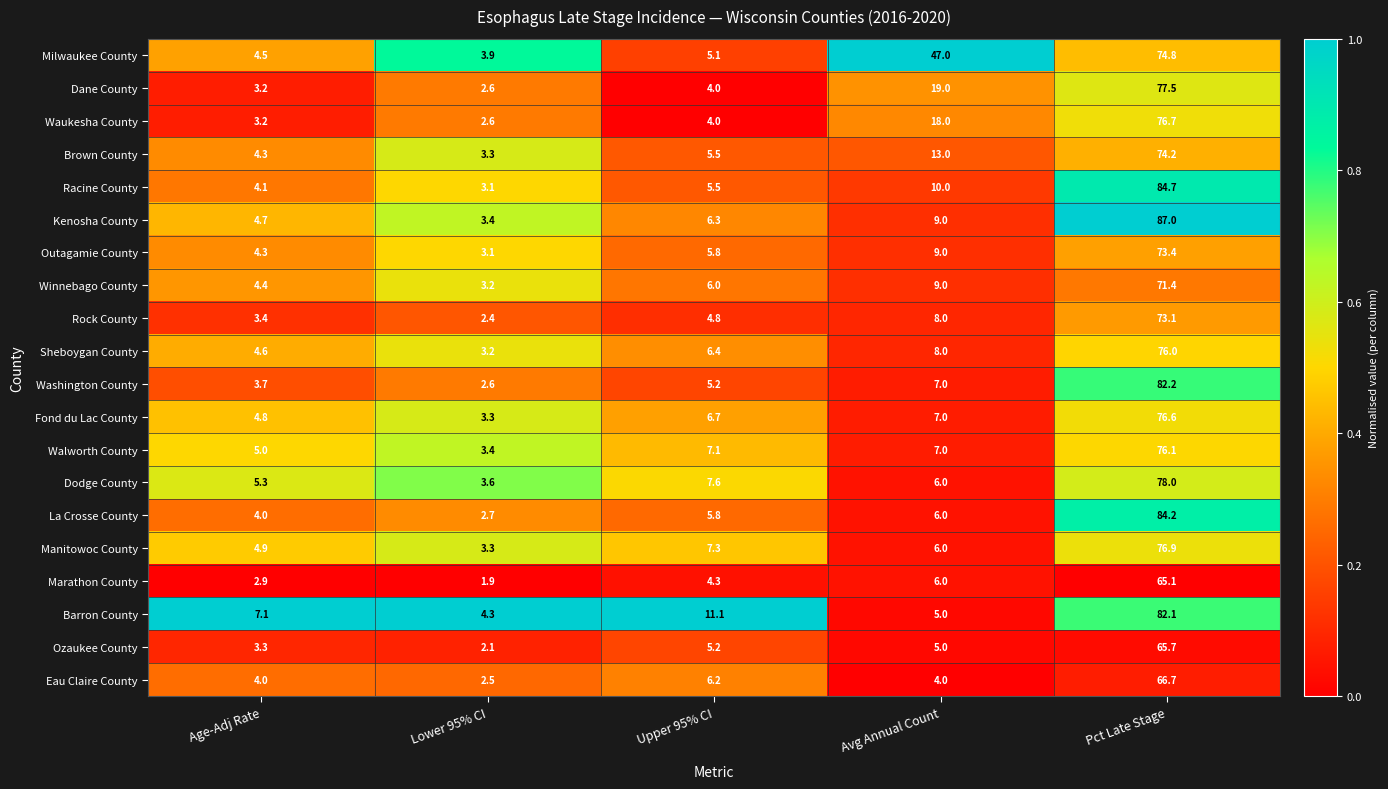

What is the total value across all series at Lower 95% CI?

60.5